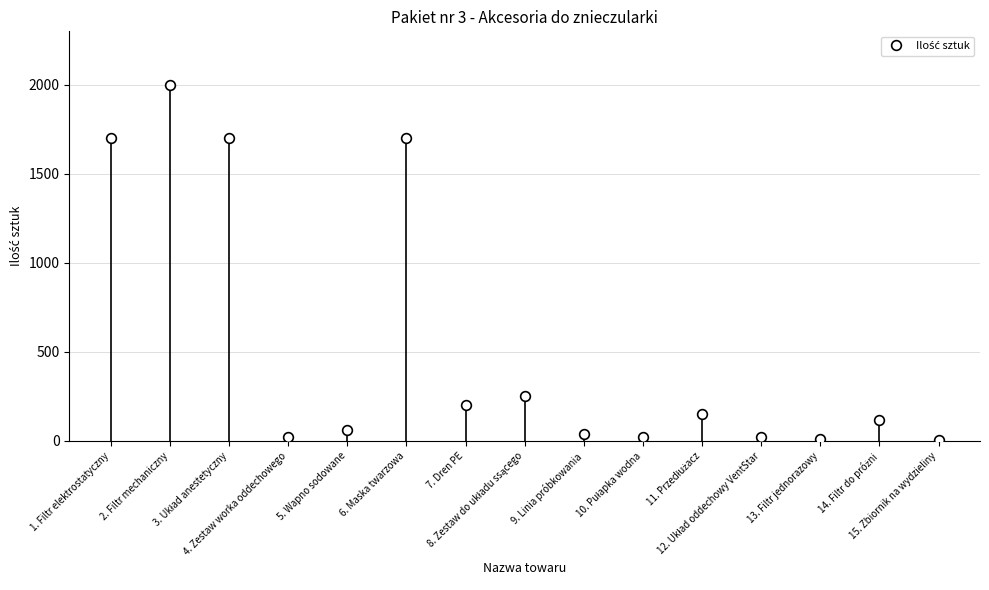

True or false: the data has more than 1 interior local peaks.

True